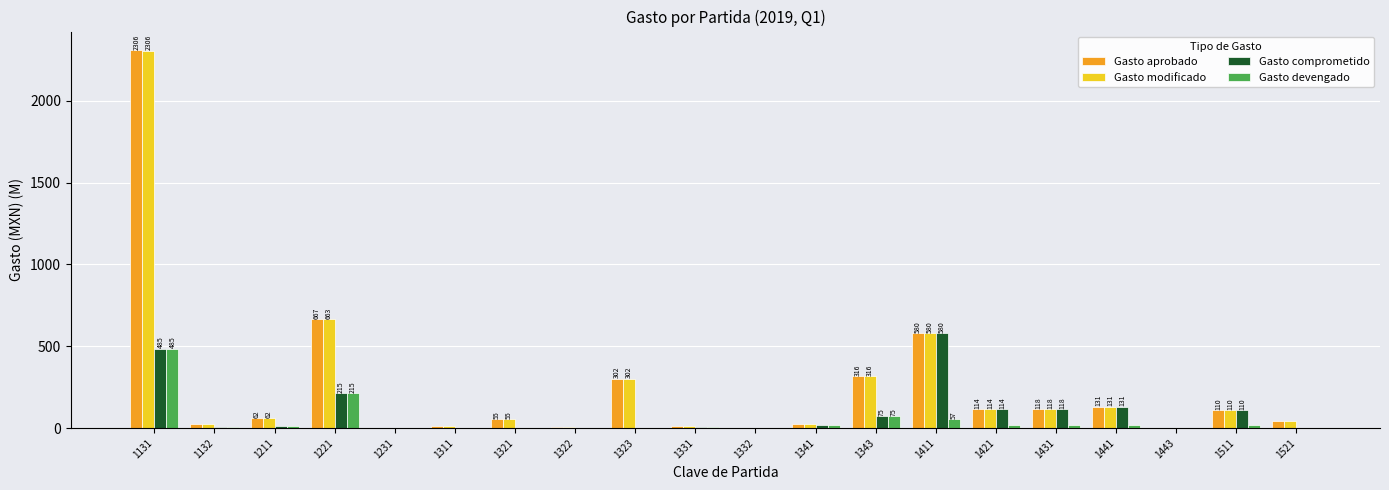

Is it true that Gasto aprobado equals 110.5 at 1511?

True